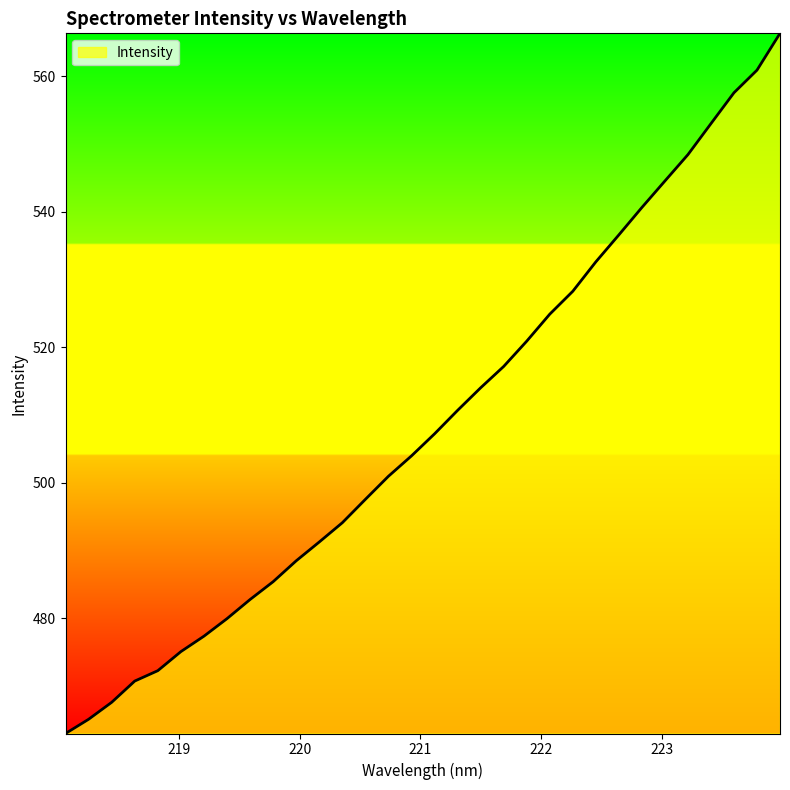

How many series are shown in this chart?

1